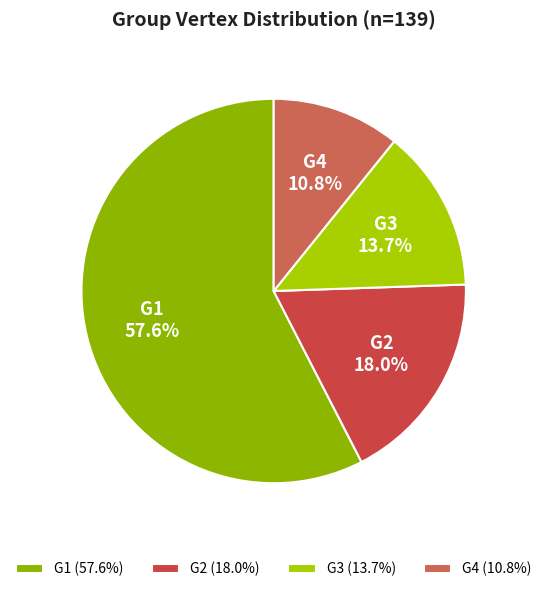

To the nearest percent, what portion does G2 represent?

18%